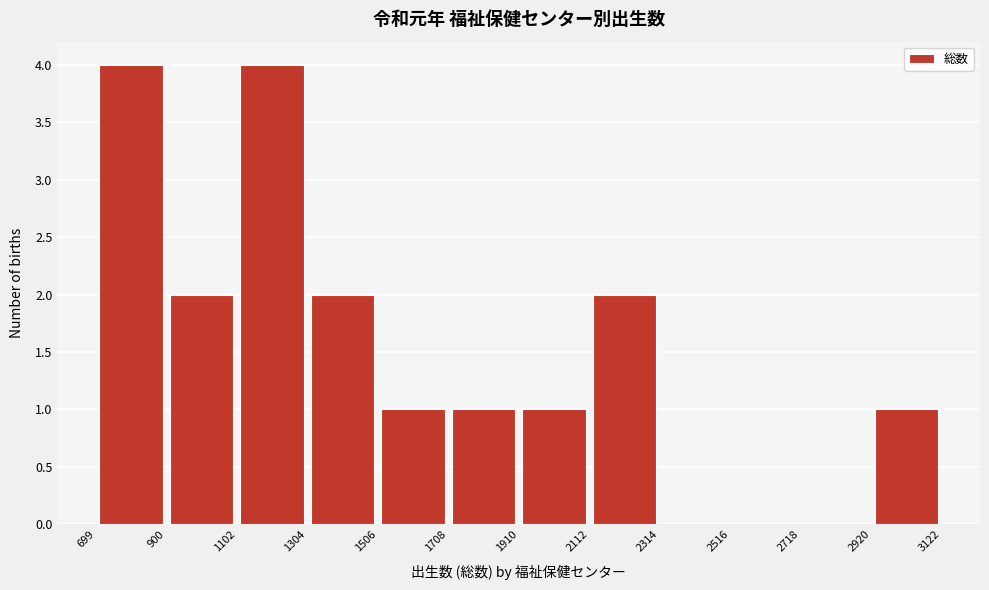

How tall is the bar that spans 2920 to 3122 on the x-axis? The values are not printed on the chart, so give them approximately, as read against the axis.

1